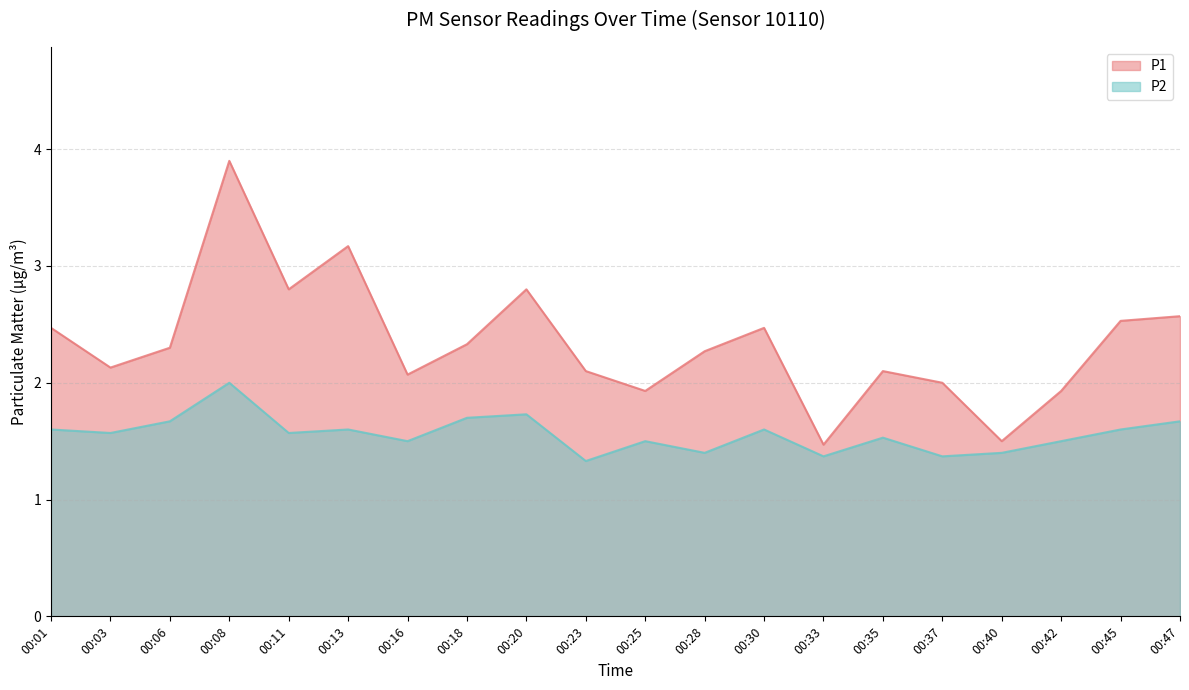

What is the spread (max minus min) of values at 00:03?

0.6